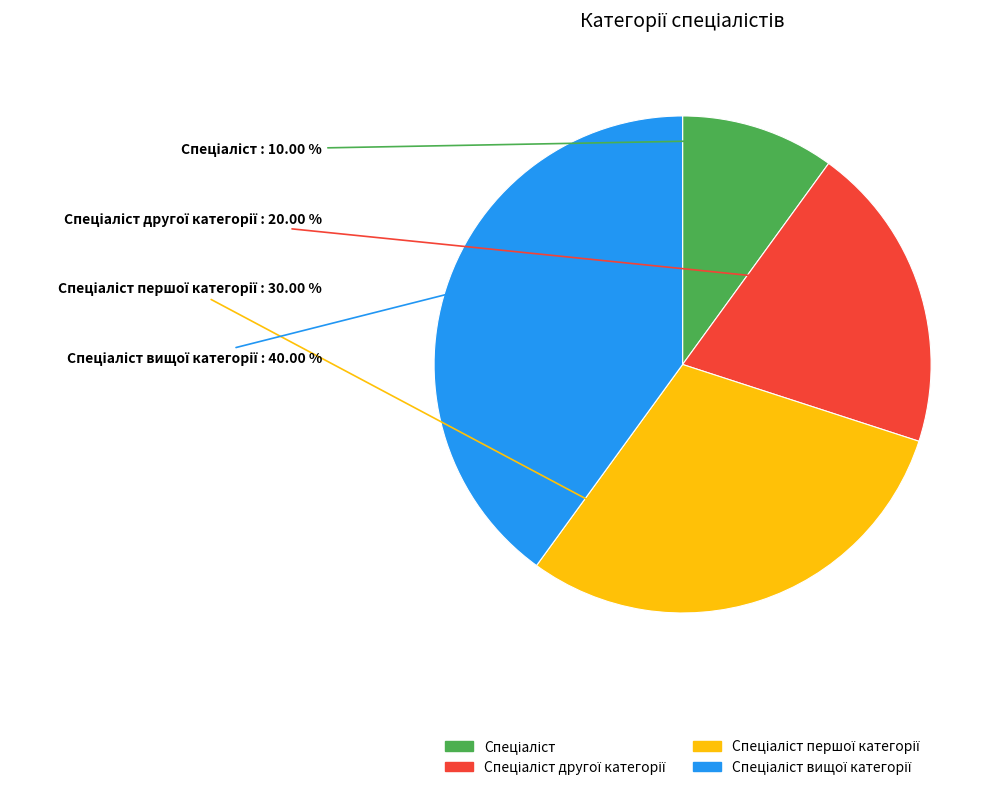

Does any single category account for the majority?

No